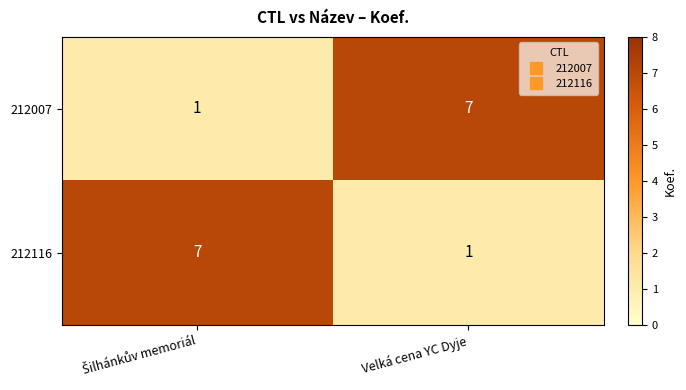

What is the sum of all 212116 values?

8